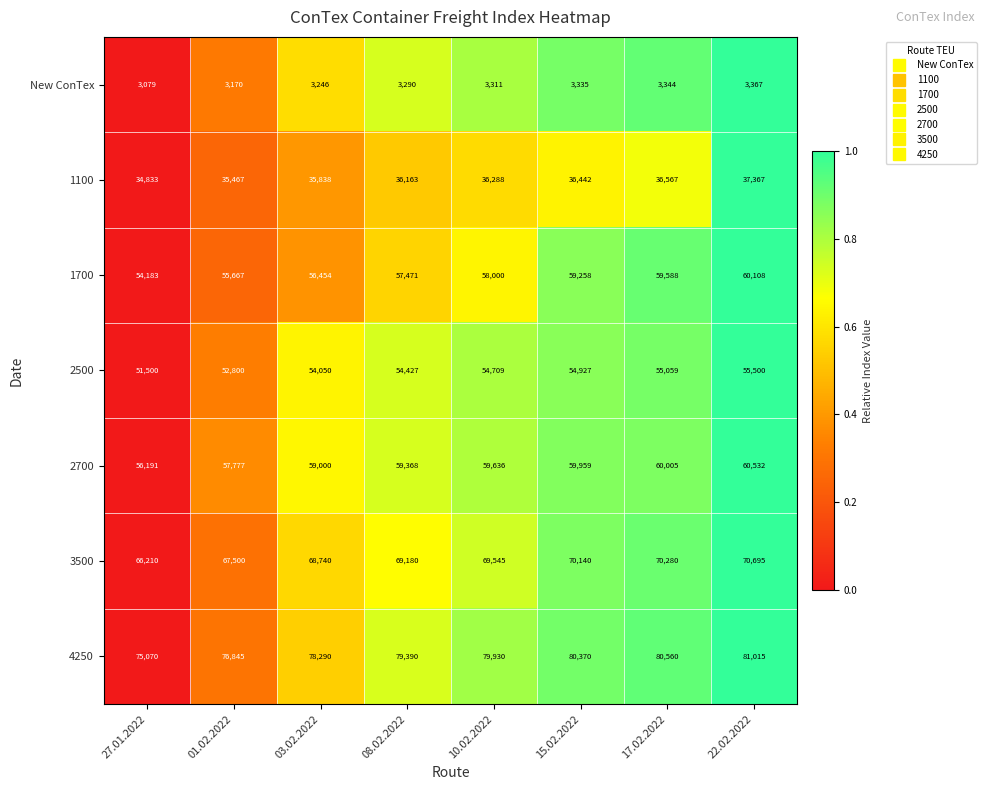

What is the difference between the maximum and second lowest values in the 1100 series?

1900